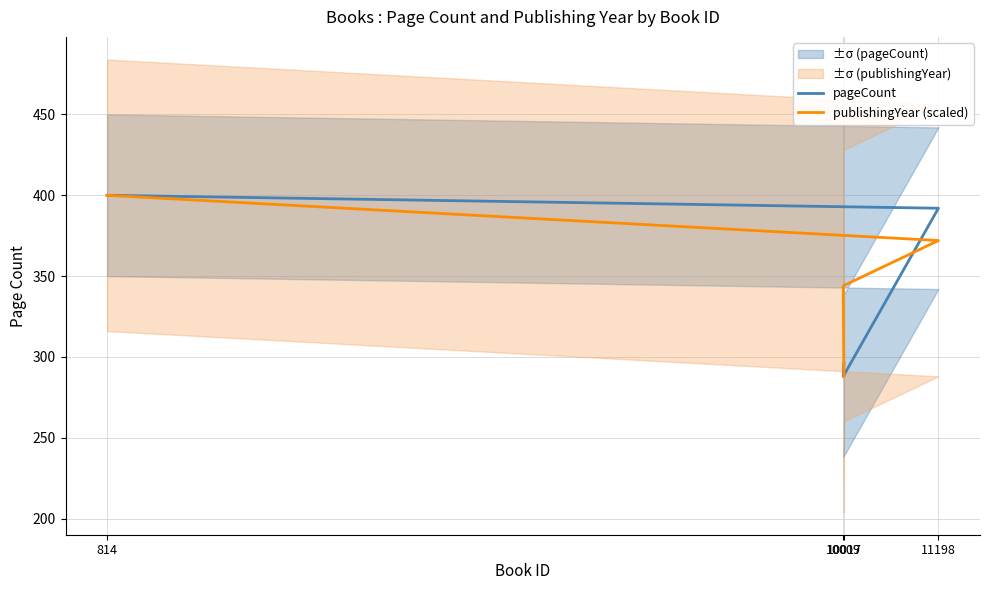

Is it true that pageCount equals 221 at 814?

False